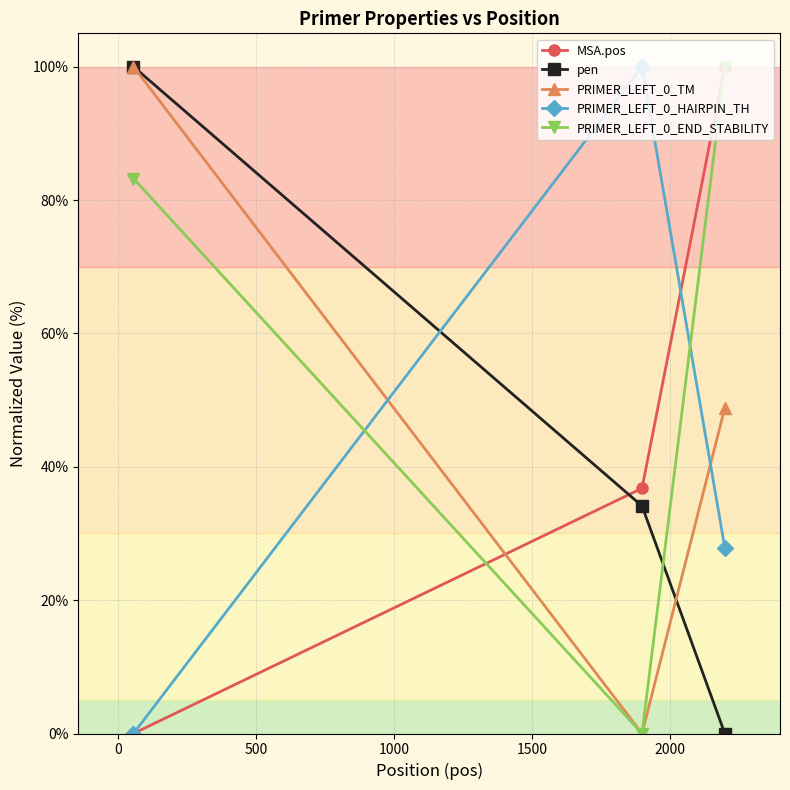

Which series has the largest total across all categories?

PRIMER_LEFT_0_END_STABILITY